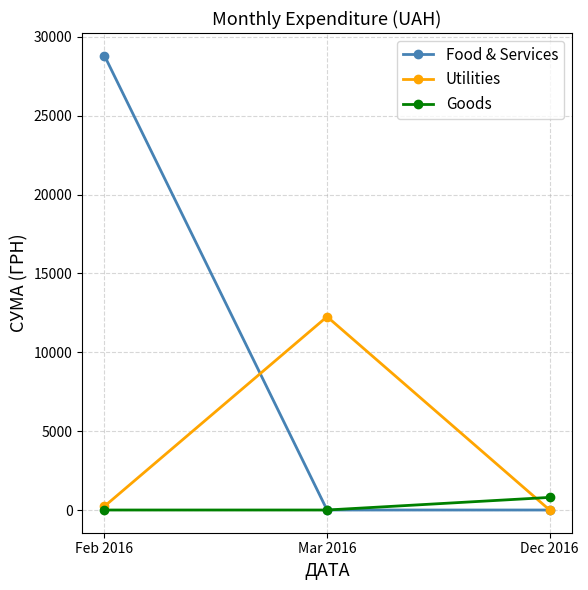

Does the chart display data point markers on the line(s)?

Yes